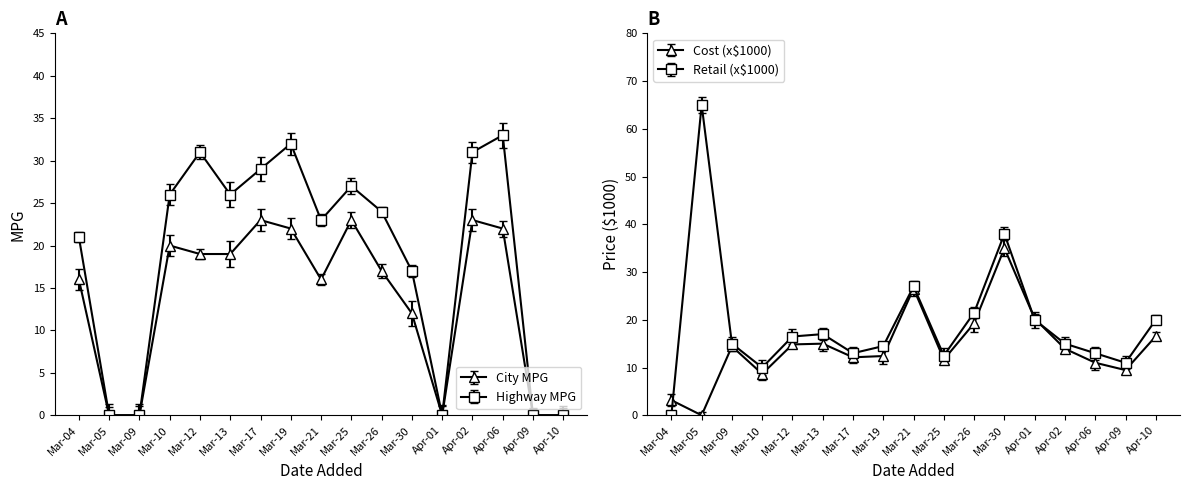

What is the average value of the Highway MPG series?

19